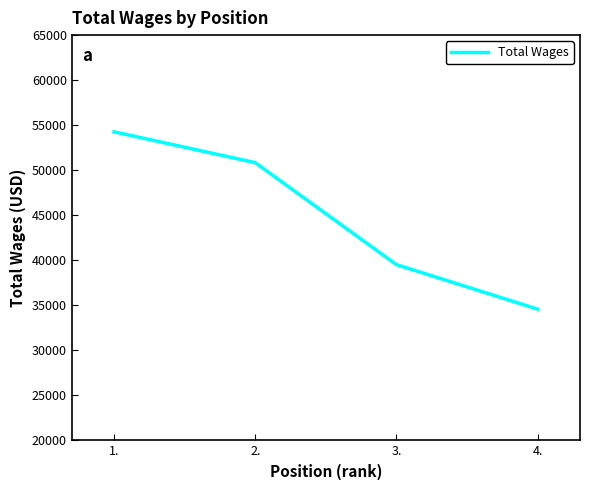

What is the sum of all values?

179183